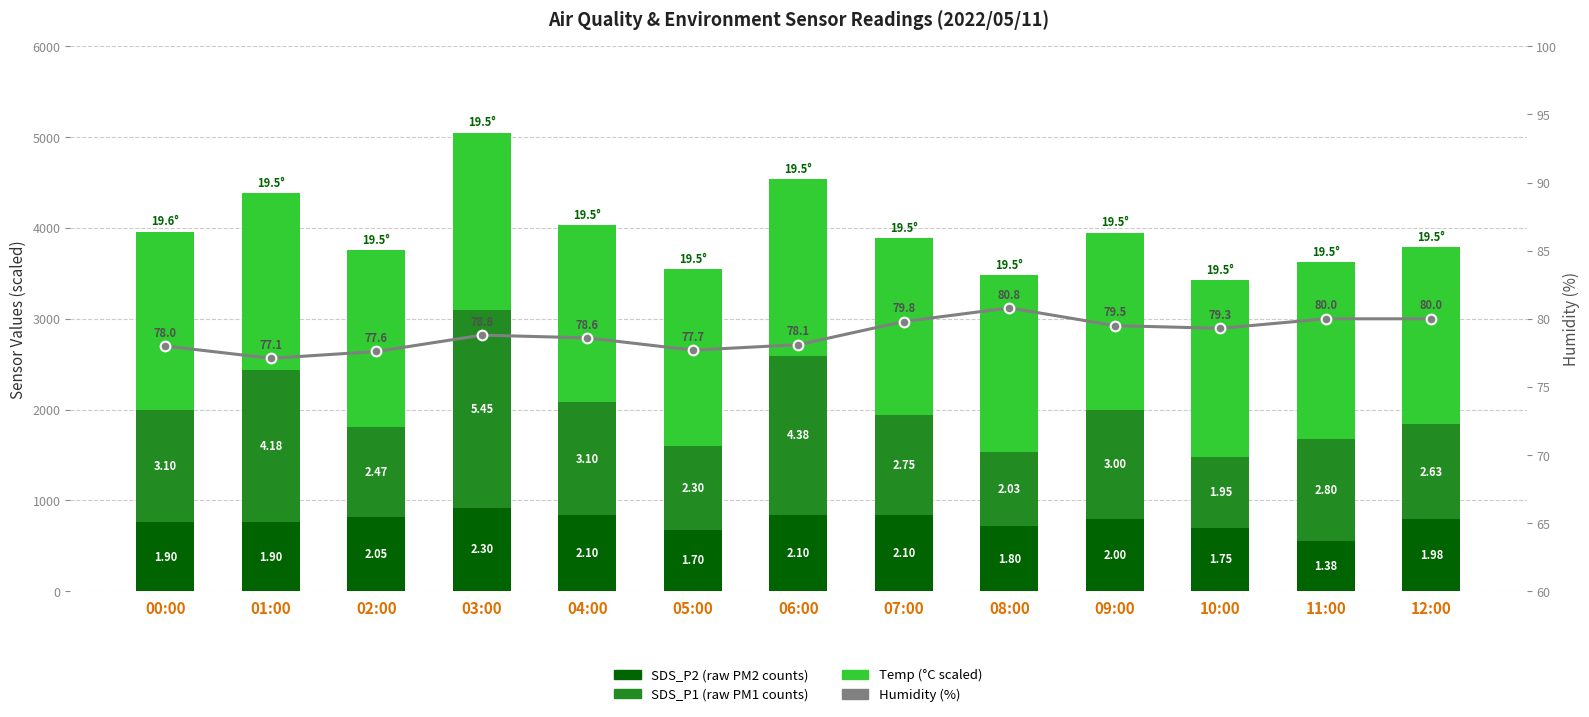

What is the spread (max minus min) of values at 11:00?

1870.0